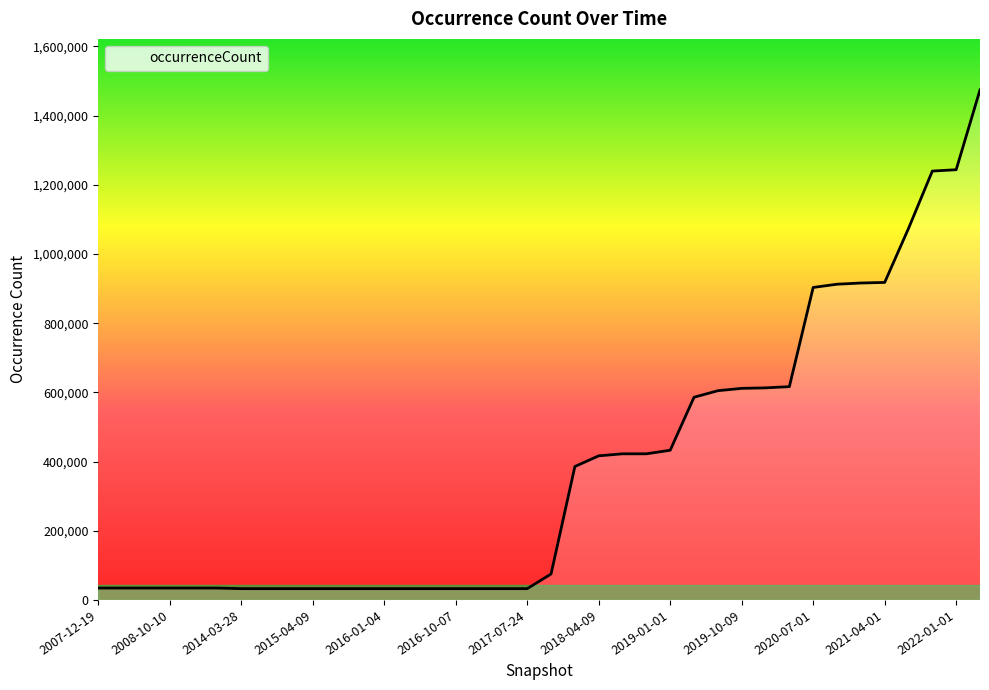

What is the difference between the maximum and minimum values?

1441637